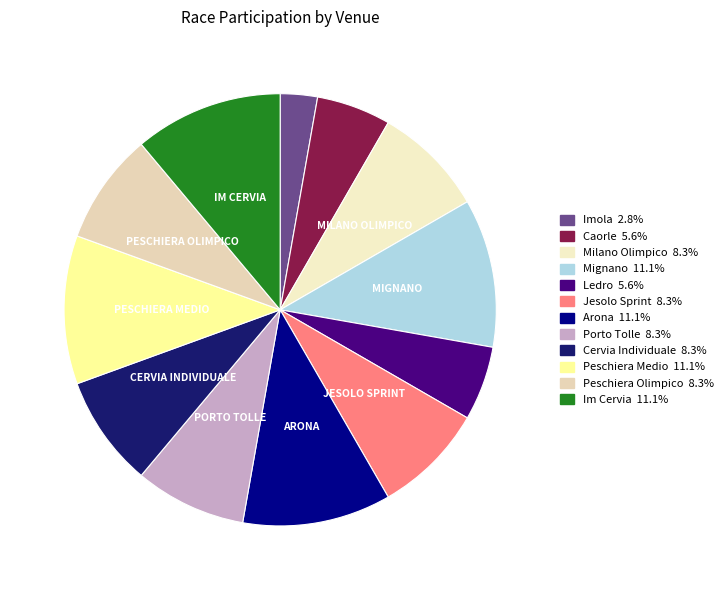

What is the largest slice in the pie chart?

mignano